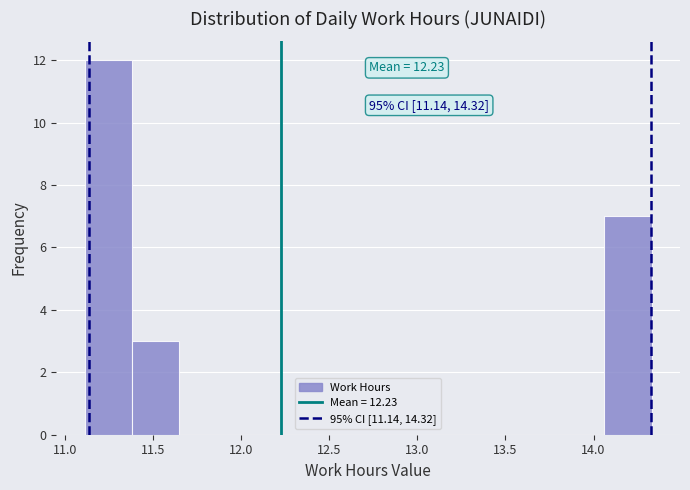

Which range on the x-axis has the tallest bar?

11.10 to 11.40